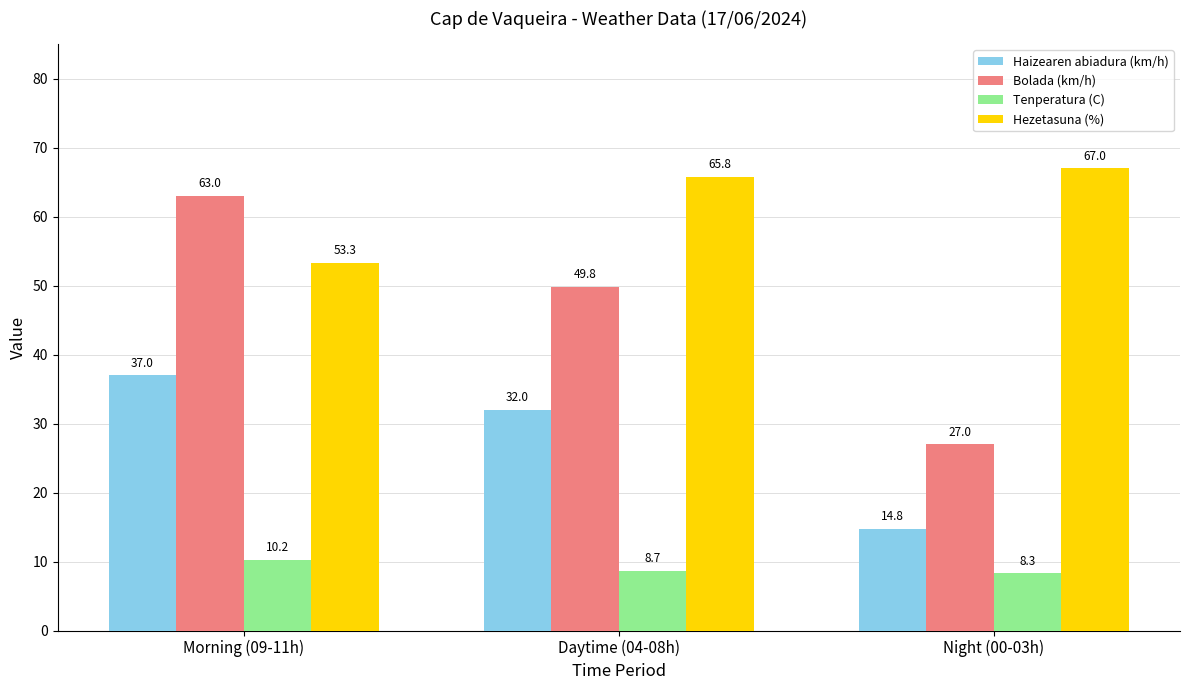

Reading left to right, transcribe all the data shown in this chart.

Haizearen abiadura (km/h): Morning (09-11h)=37.0	Daytime (04-08h)=32.0	Night (00-03h)=14.8
Bolada (km/h): Morning (09-11h)=63.0	Daytime (04-08h)=49.8	Night (00-03h)=27.0
Tenperatura (C): Morning (09-11h)=10.2	Daytime (04-08h)=8.7	Night (00-03h)=8.3
Hezetasuna (%): Morning (09-11h)=53.3	Daytime (04-08h)=65.8	Night (00-03h)=67.0